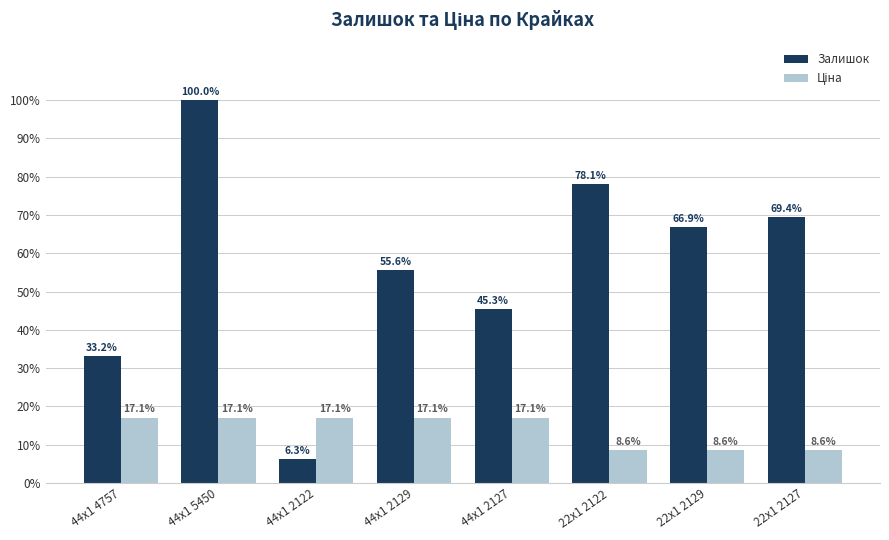

What position from the left is 22x1 2122?

6